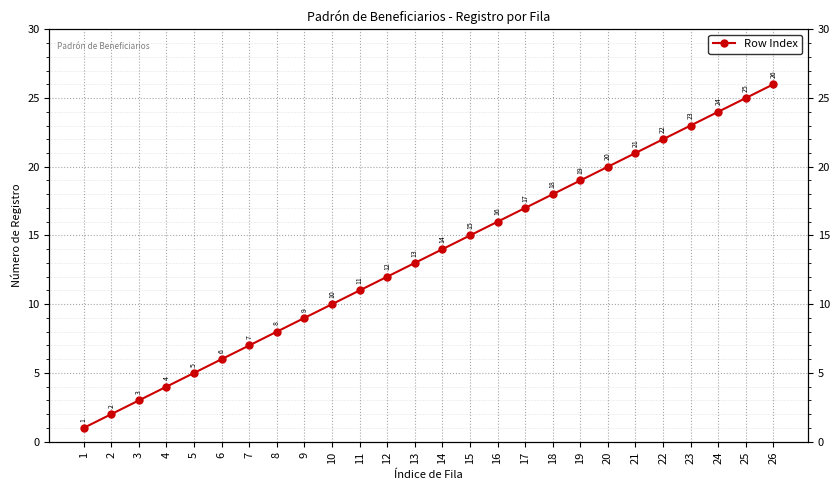

Reading left to right, transcribe all the data shown in this chart.

1	2	3	4	5	6	7	8	9	10	11	12	13	14	15	16	17	18	19	20	21	22	23	24	25	26